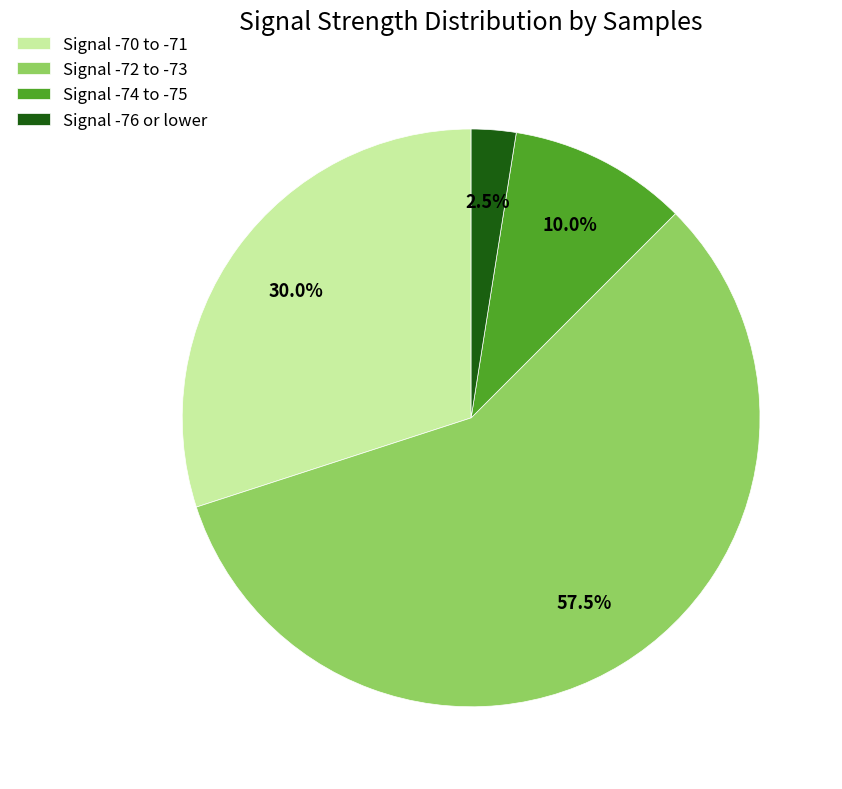

How many segments does this pie chart have?

4